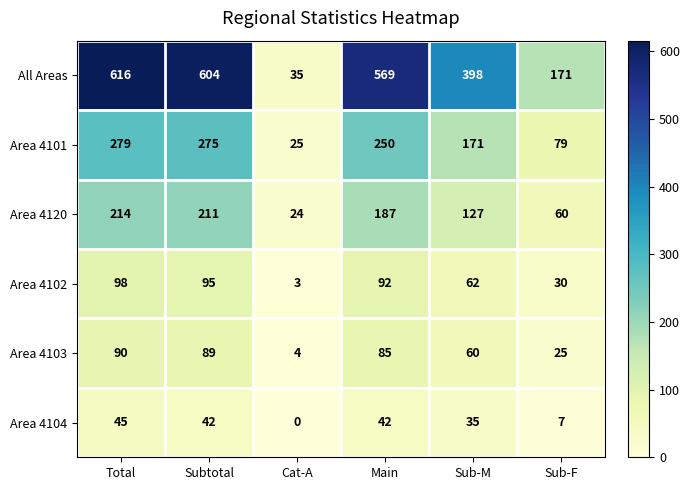

What is the difference between the Area 4103 values at Cat-A and Sub-M?

56